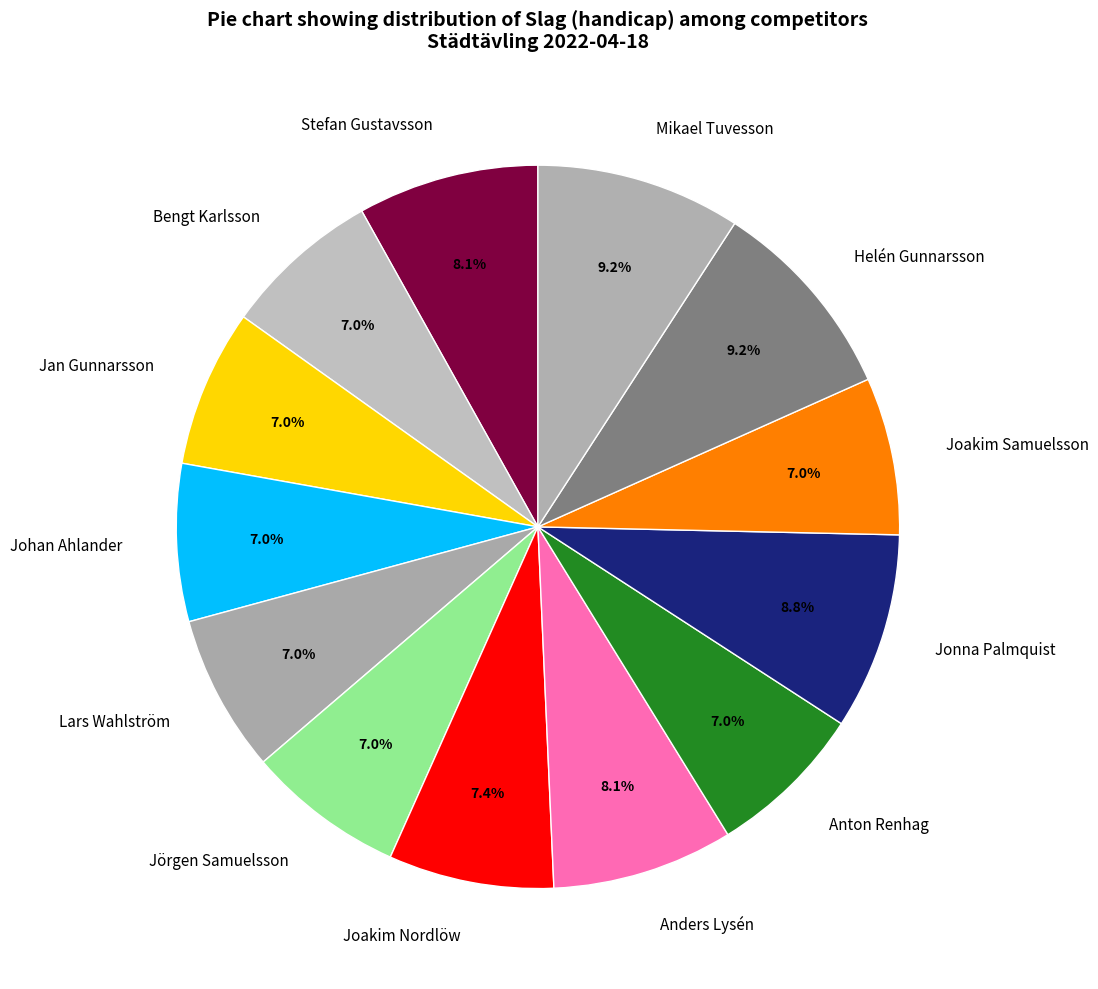

What portion of the pie excludes Joakim Nordlöw?

92.6%